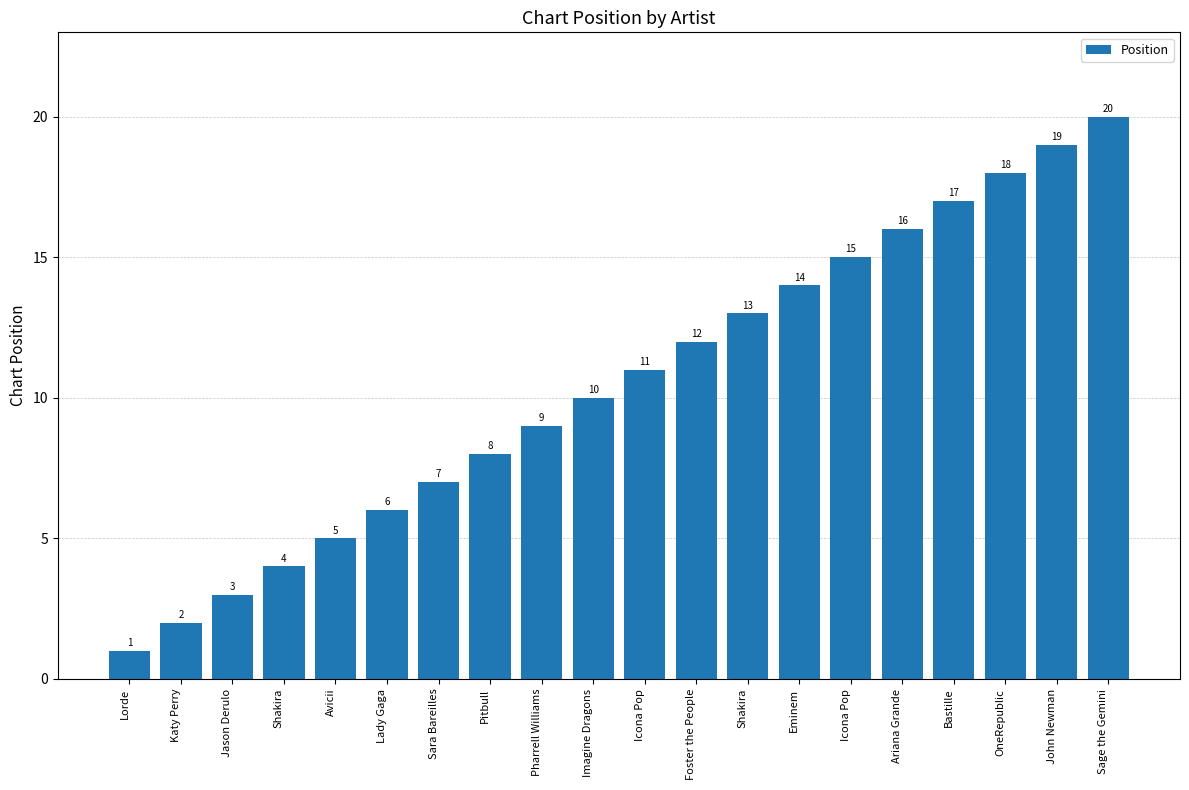

How many categories are shown in the chart?

20